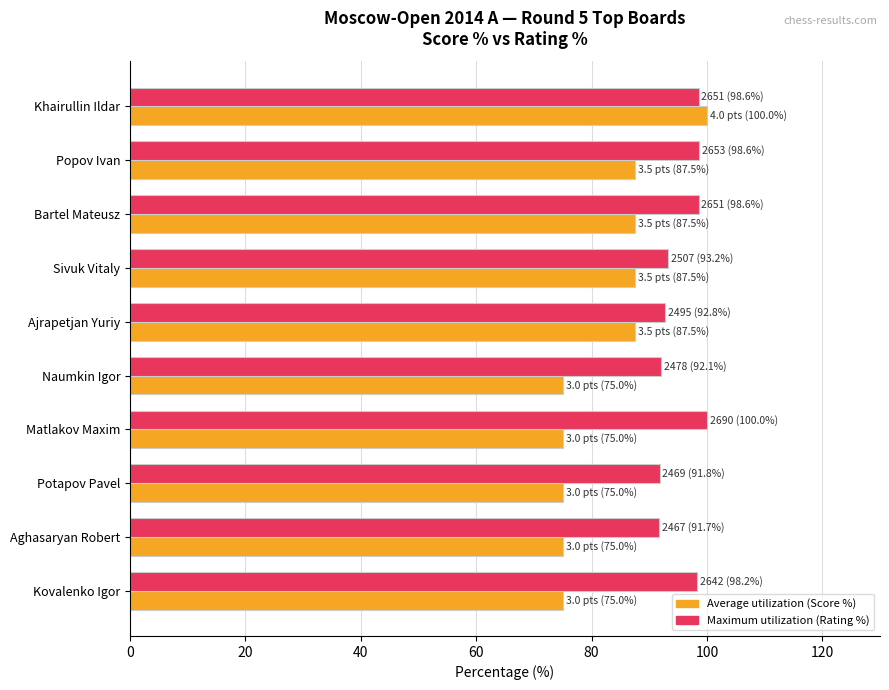

Rank the series by their average value, from highest to lowest.

Maximum utilization (Rating %), Average utilization (Score %)